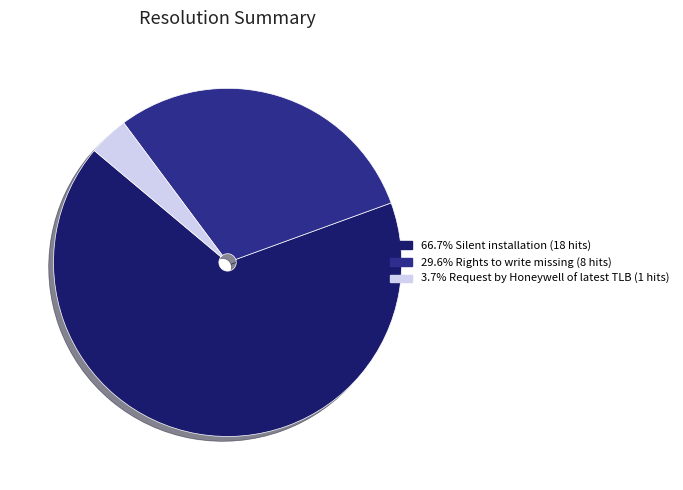

What is the ratio of the value at 29.6% Rights to write missing (8 hits) to the value at 3.7% Request by Honeywell of latest TLB (1 hits)?

8.0